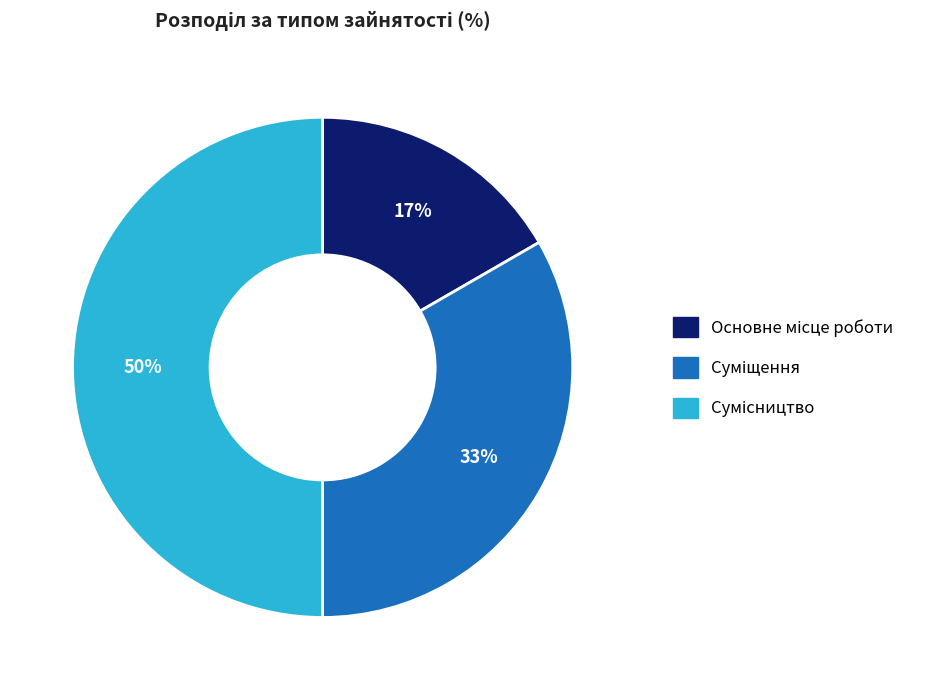

To the nearest percent, what is the average slice percentage?

33%